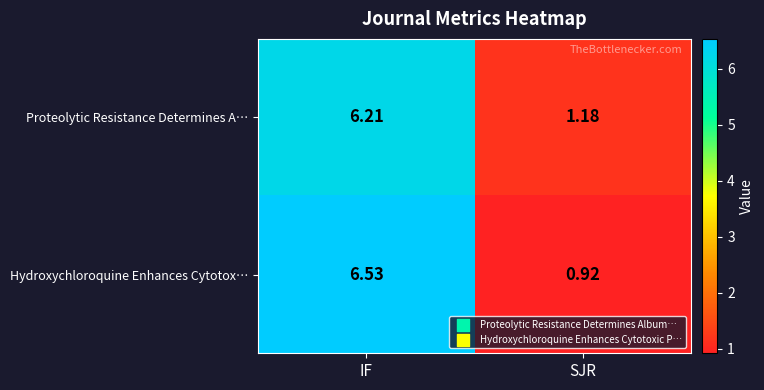

What is the difference between the highest and lowest values at IF?

0.3